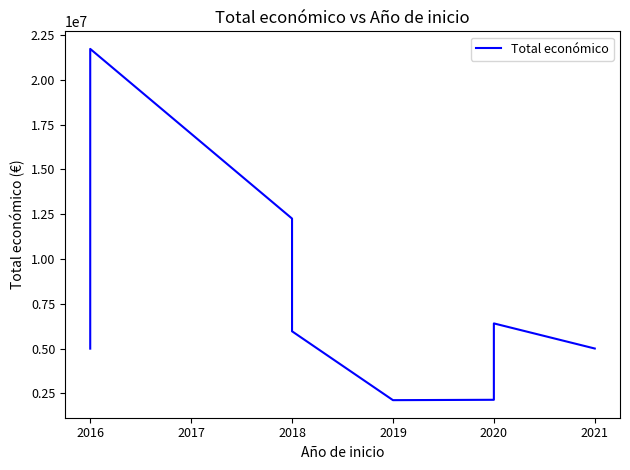

How many lines are shown in the chart?

1